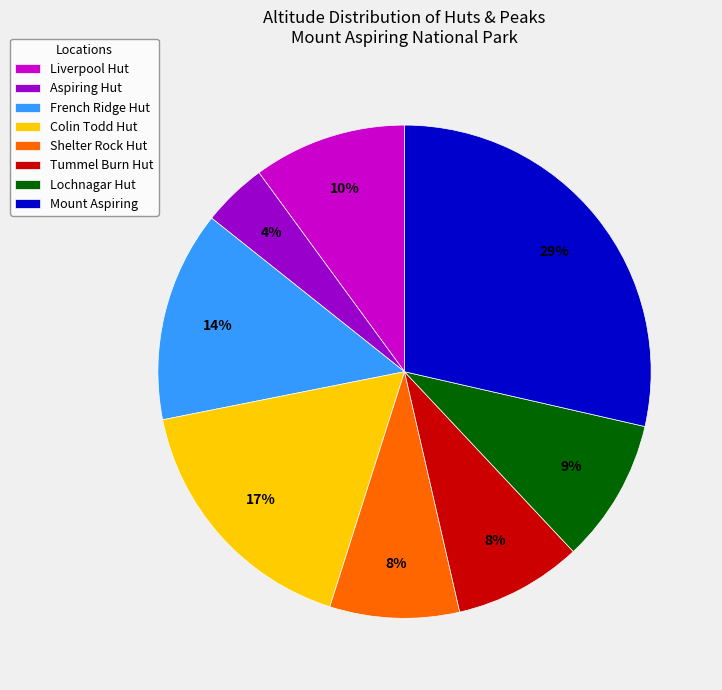

What is the ratio of the value at Liverpool Hut to the value at French Ridge Hut?

0.7